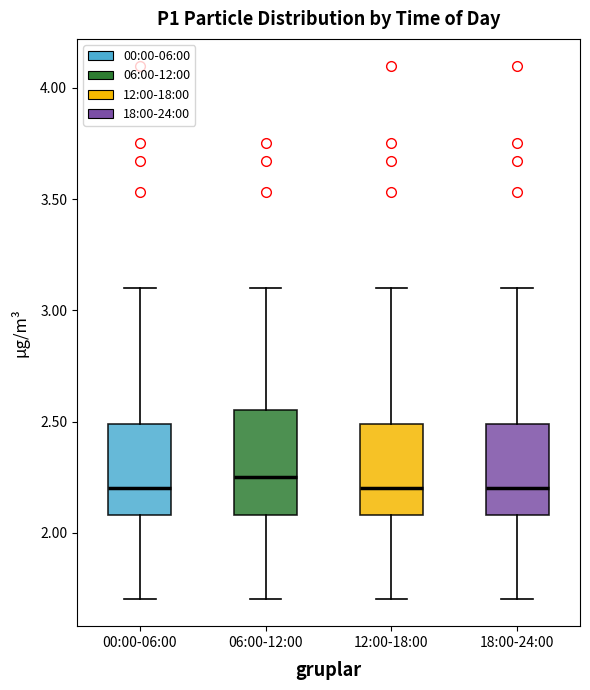

Reading left to right, read every box against the y-axis: the position of its median line, the range the box covers, and the ends of its whiskers. The values are not printed on the chart, so give them approximately, as read against the axis.

00:00-06:00: median 2.20, box 2.10 to 2.50, whiskers 1.70 to 3.10
06:00-12:00: median 2.25, box 2.10 to 2.55, whiskers 1.70 to 3.10
12:00-18:00: median 2.20, box 2.10 to 2.50, whiskers 1.70 to 3.10
18:00-24:00: median 2.20, box 2.10 to 2.50, whiskers 1.70 to 3.10